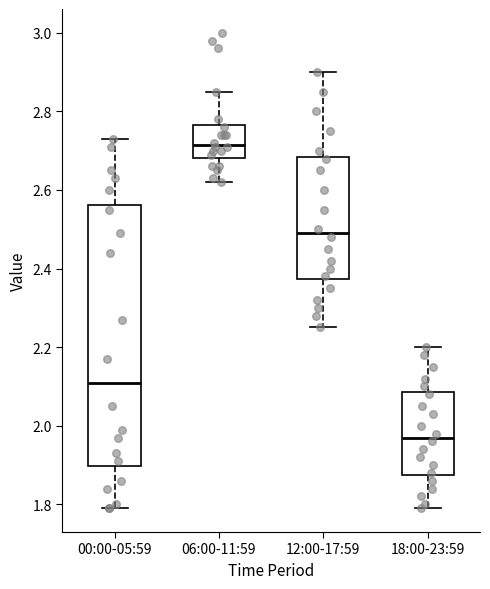

Which box is the tallest, from its lower edge to its upper edge?

00:00-05:59